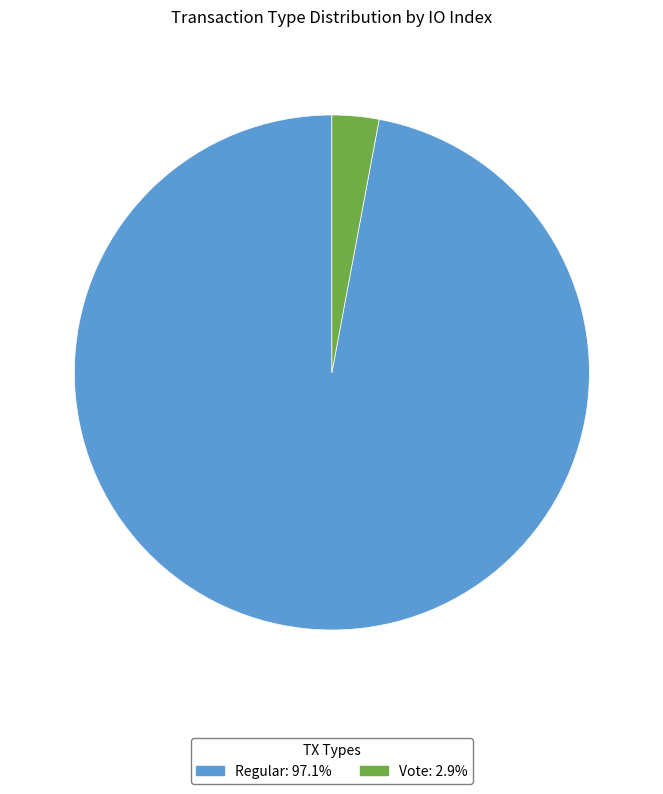

Is there a majority slice in this chart?

Yes